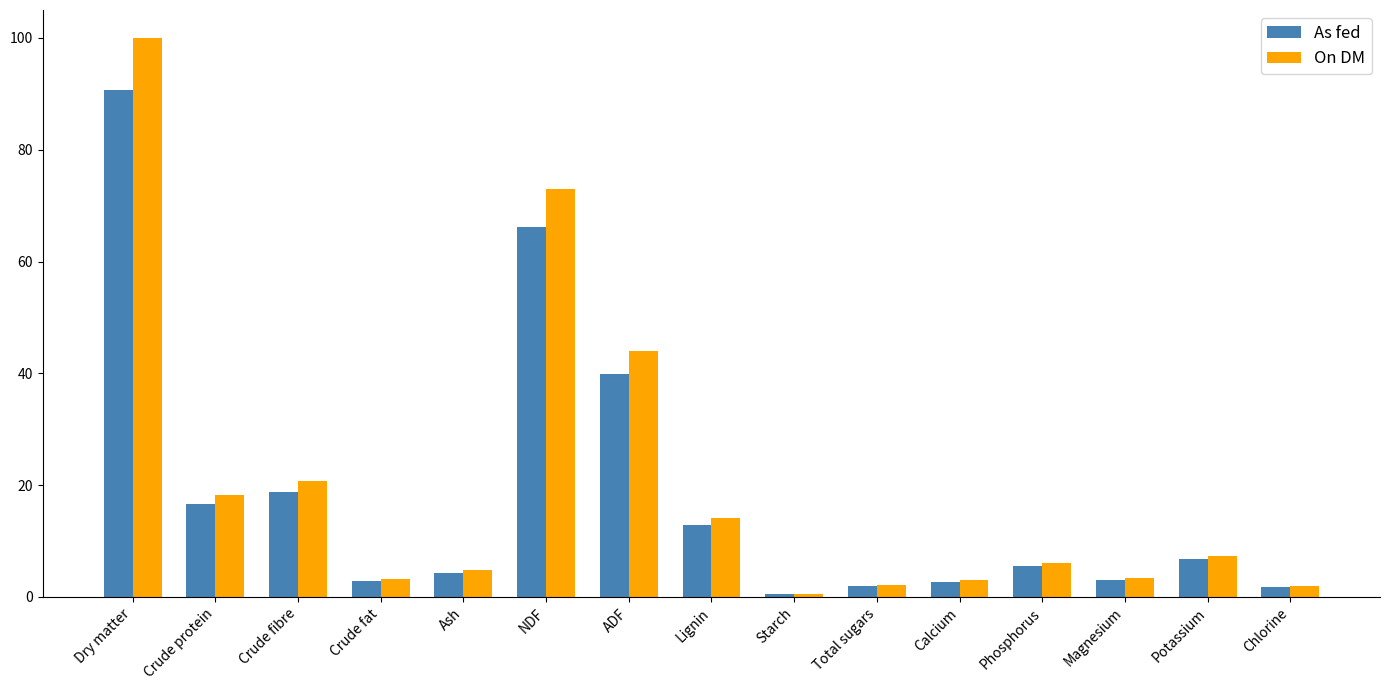

Where is On DM nearest to the value 50?

ADF